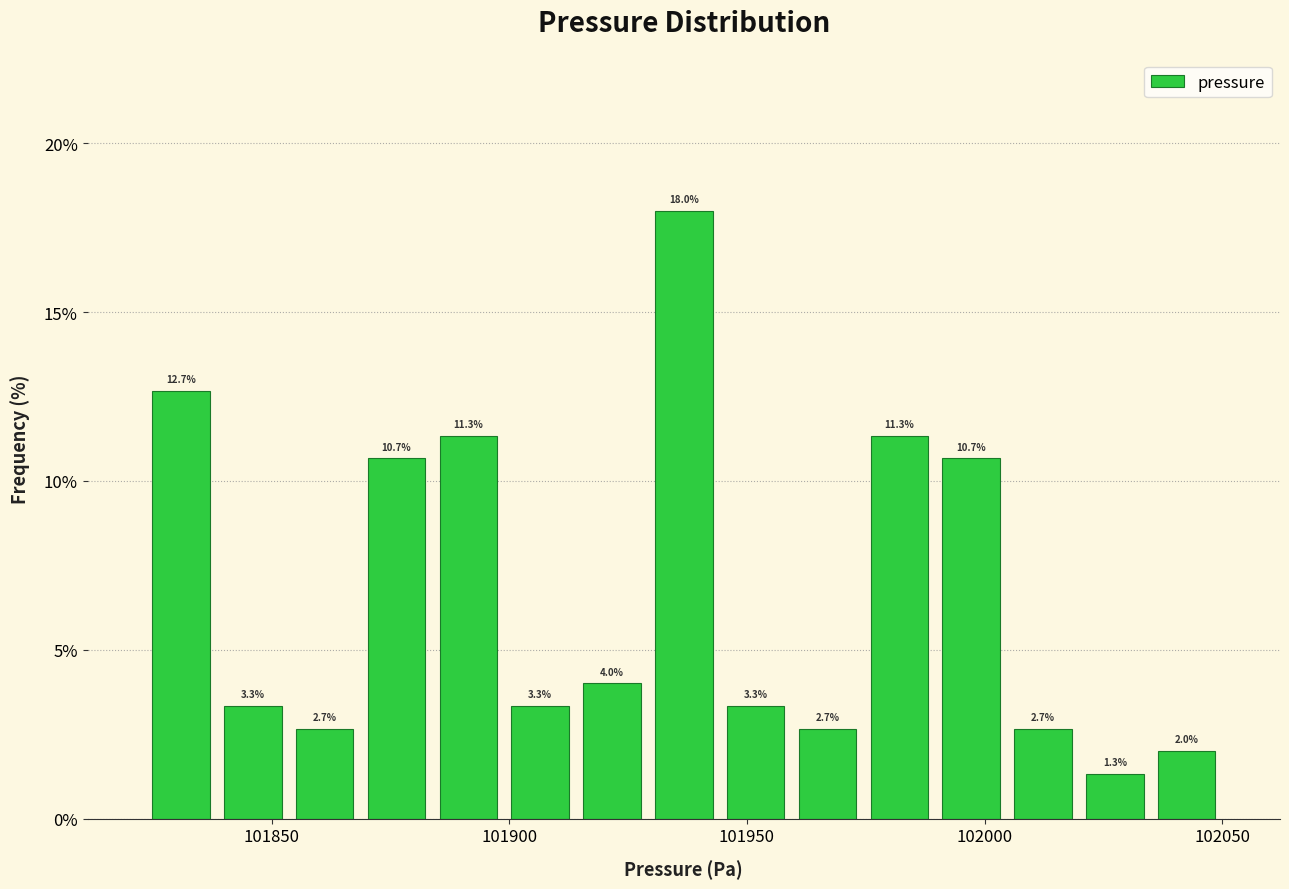

Read against the x-axis, roughly where is the centre of the tallest bar?

101935